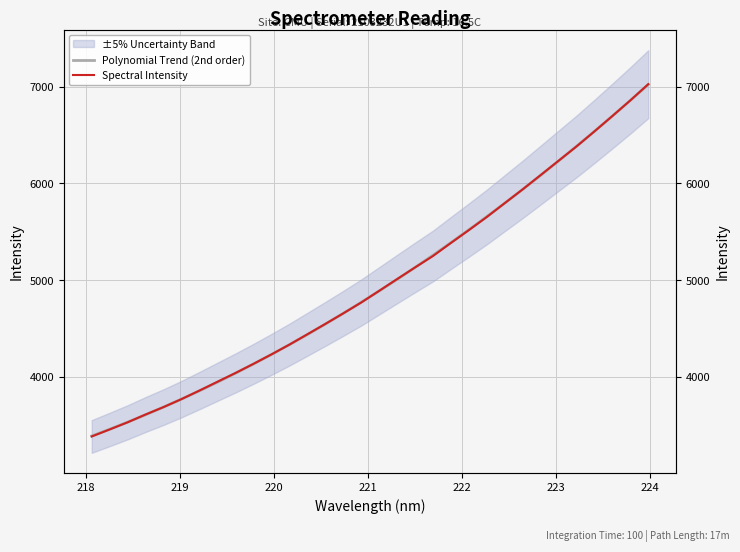

Rank the series by their average value, from highest to lowest.

Polynomial Trend (2nd order), Spectral Intensity